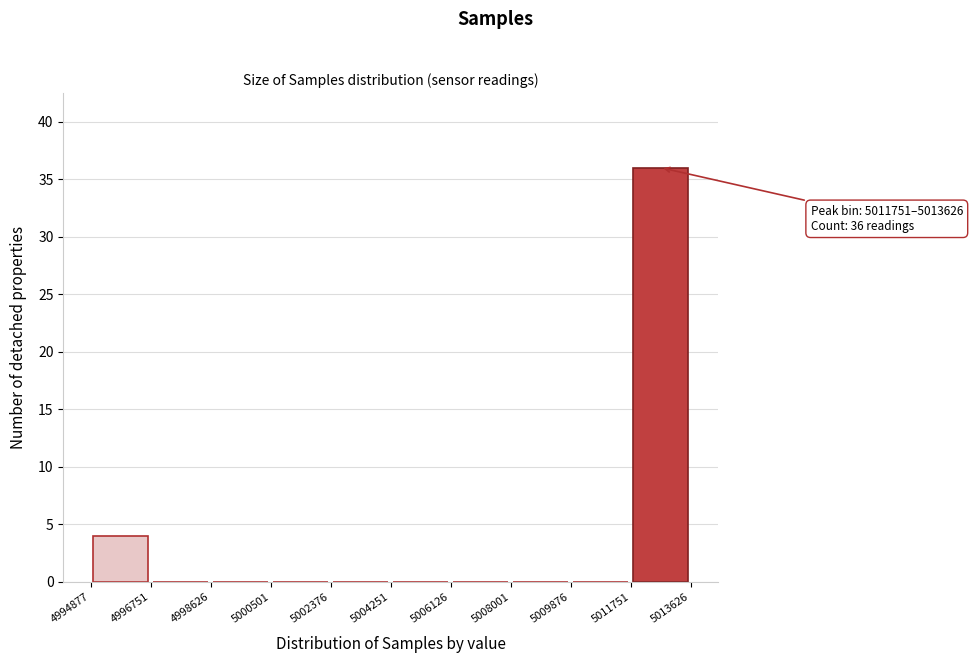

Which range on the x-axis has the tallest bar?

5011751 to 5013626